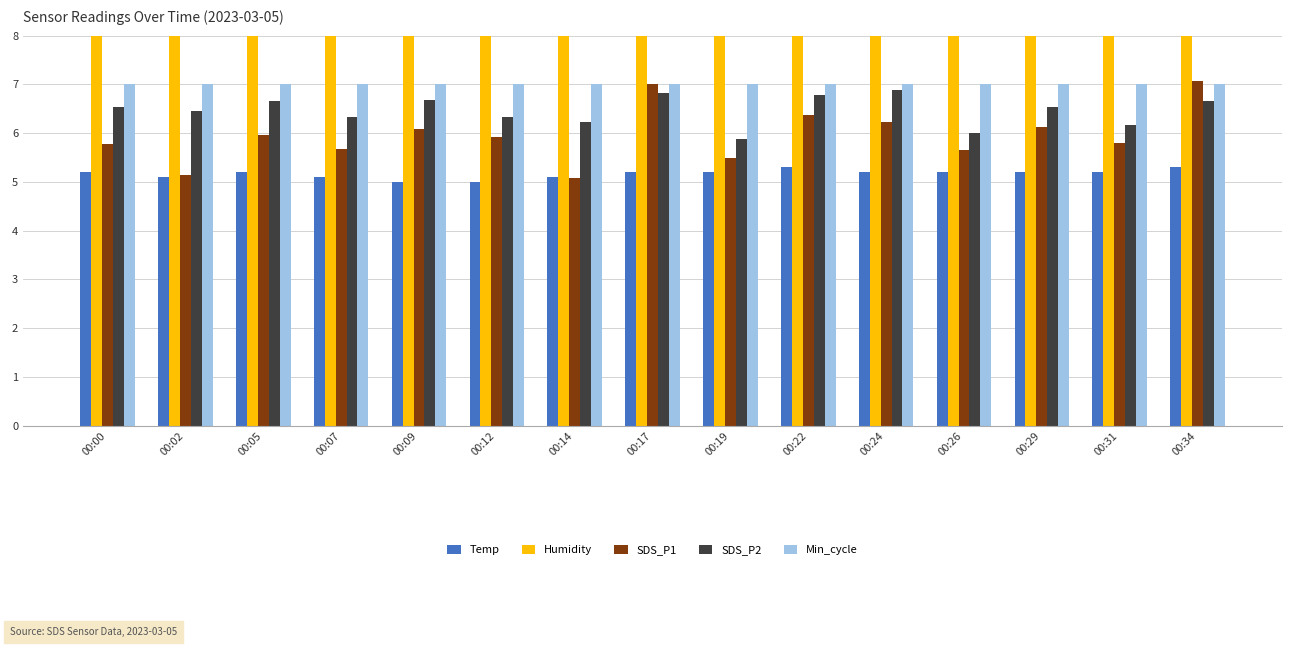

Does the chart contain stacked bars?

No